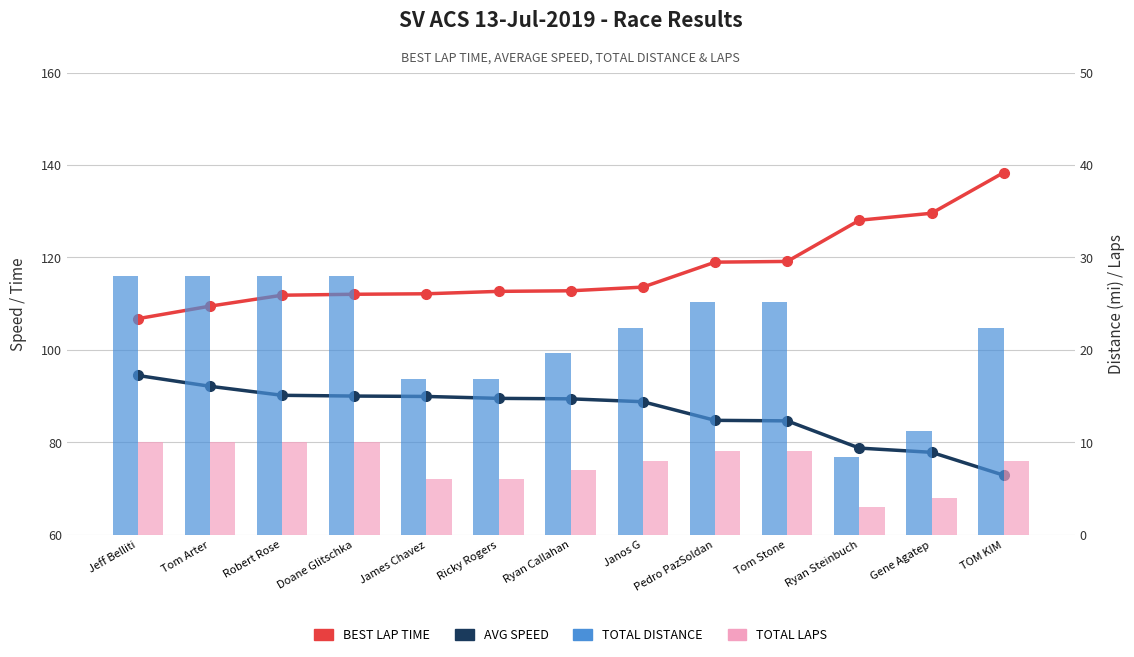

At which label does Total Distance first exceed 22?

Jeff Belliti